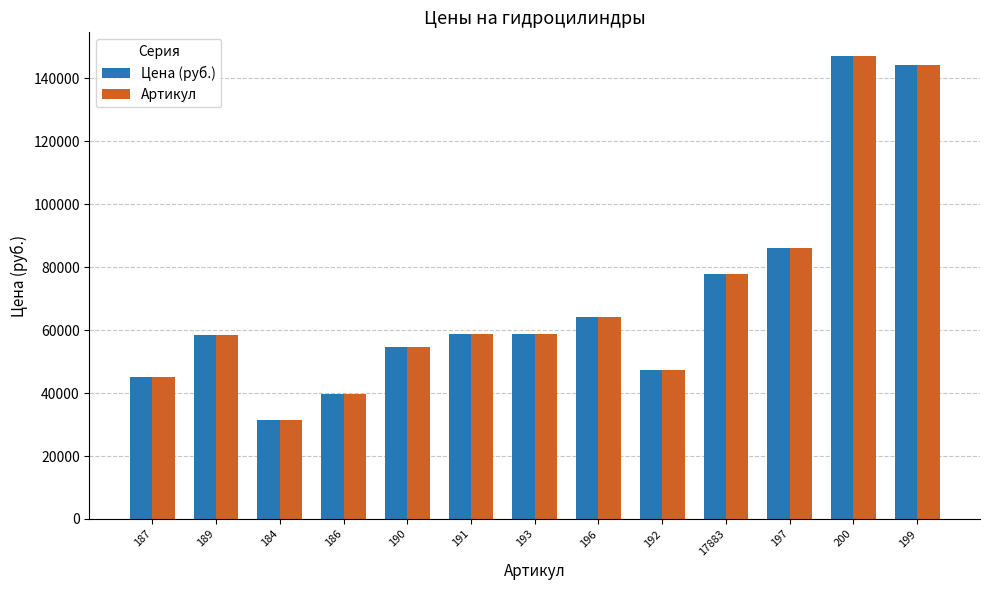

At how many categories does at least one series exceed 37974?

12